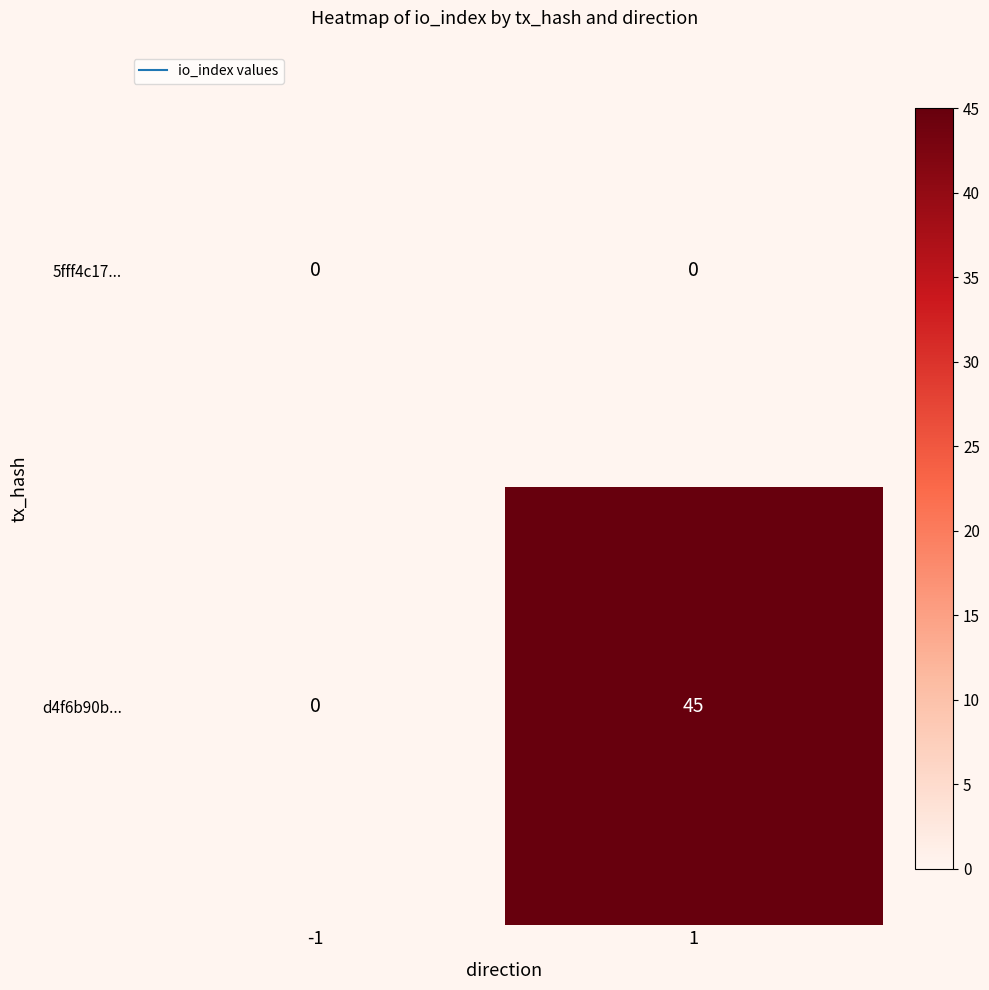

List the series in order of their peak value, highest first.

d4f6b90b..., 5fff4c17...